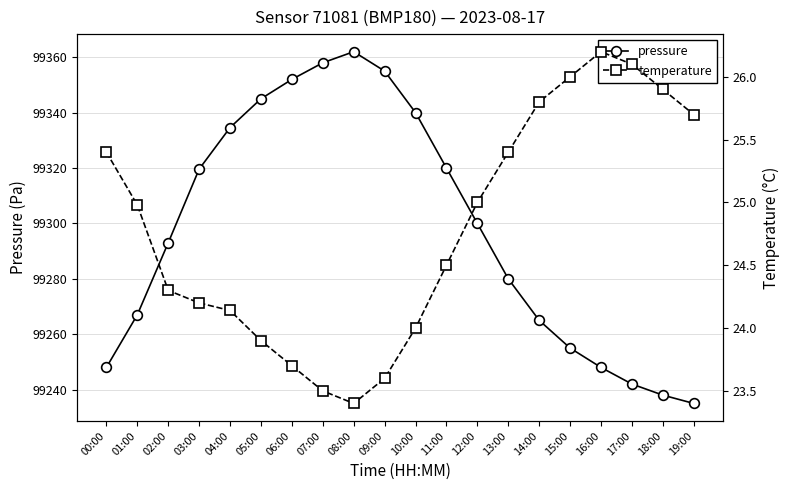

What is the maximum value for pressure?

99362.0